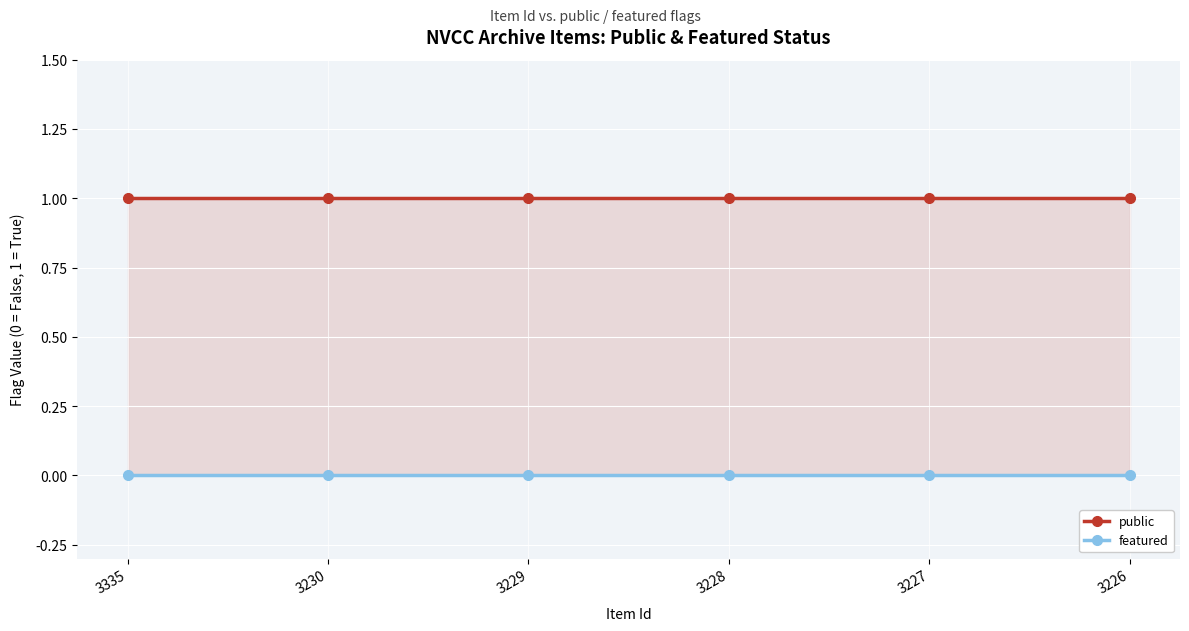

List the series in order of their peak value, highest first.

public, featured